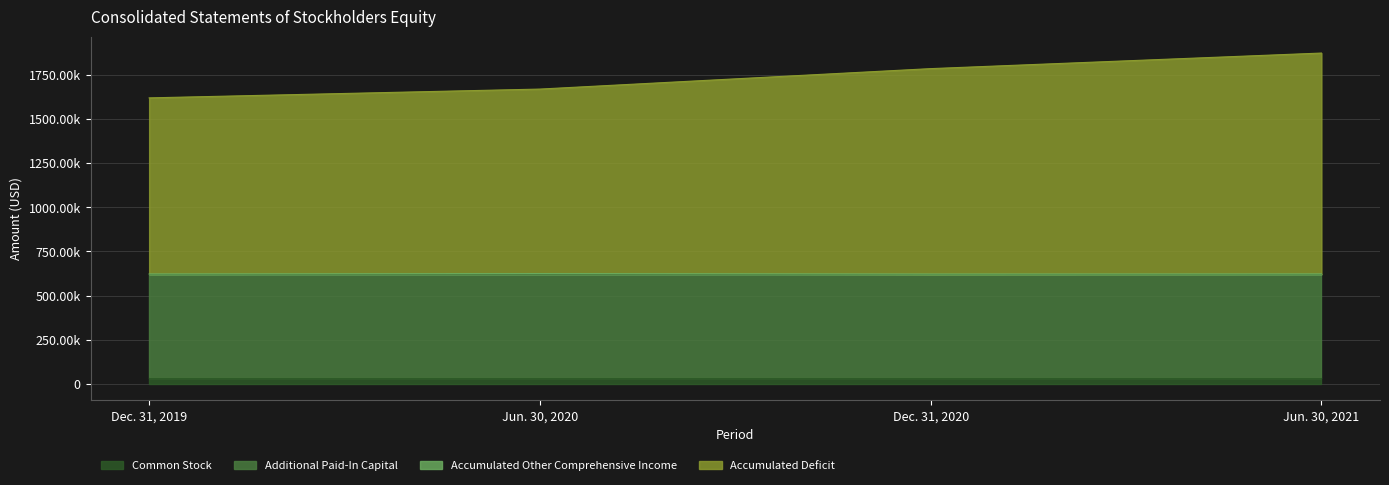

Does the chart display data point markers on the line(s)?

No